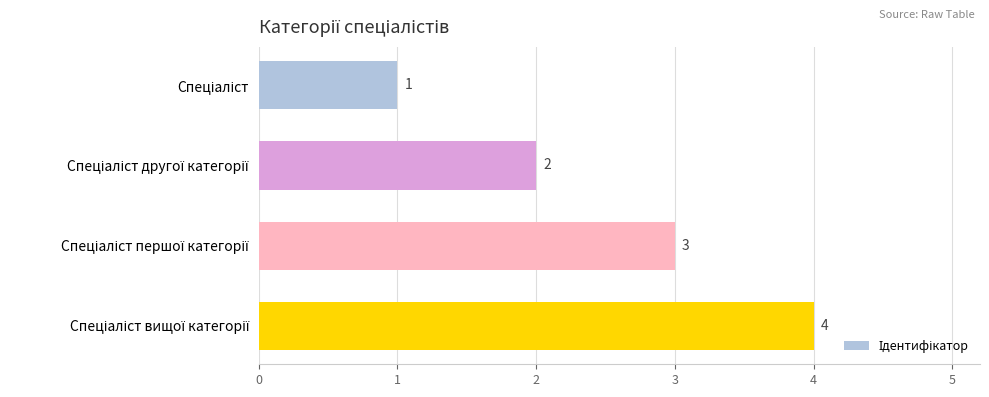

What is the greatest value displayed?

4